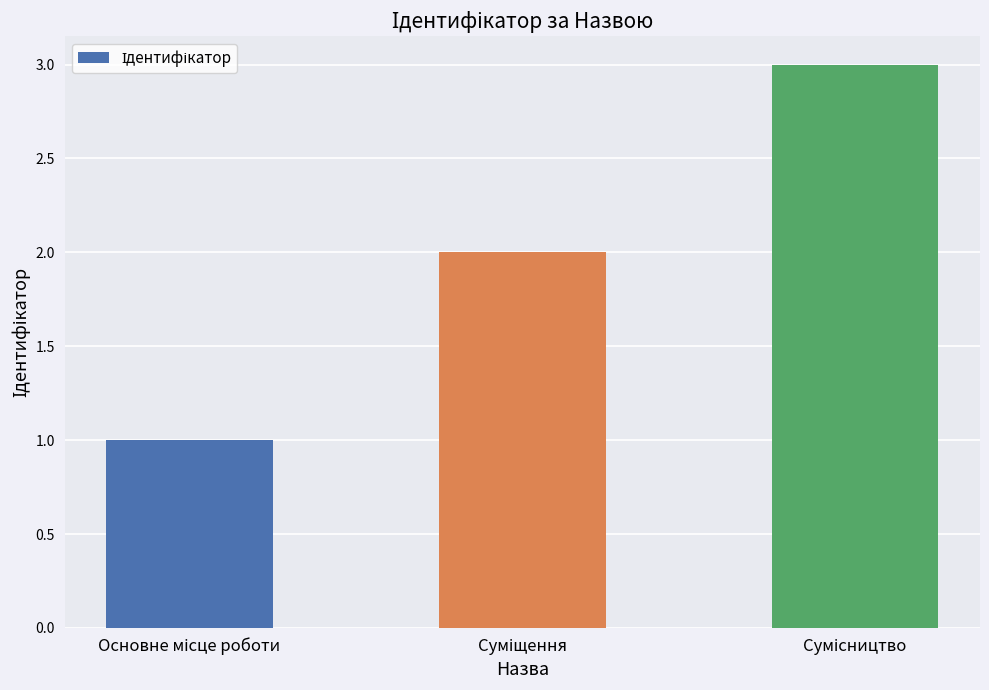

How many categories are shown in the chart?

3